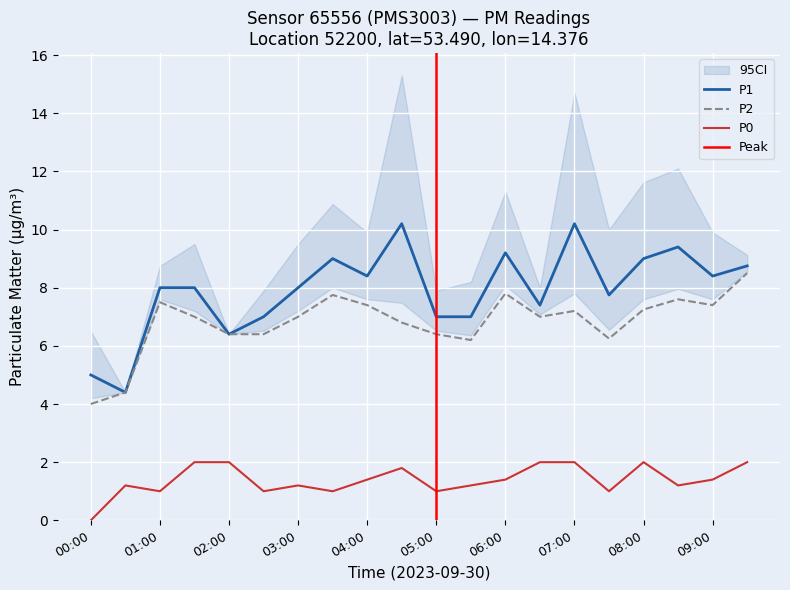

What is the difference between the second highest and minimum values in the P1 series?

5.8